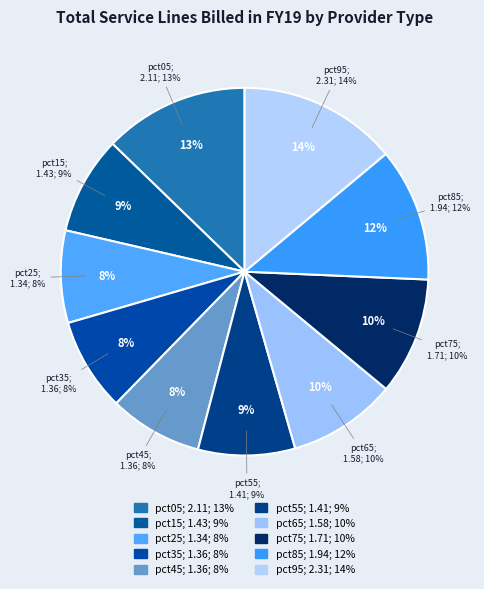

To the nearest percent, what is the combined percentage of pct95 and pct45?

22%